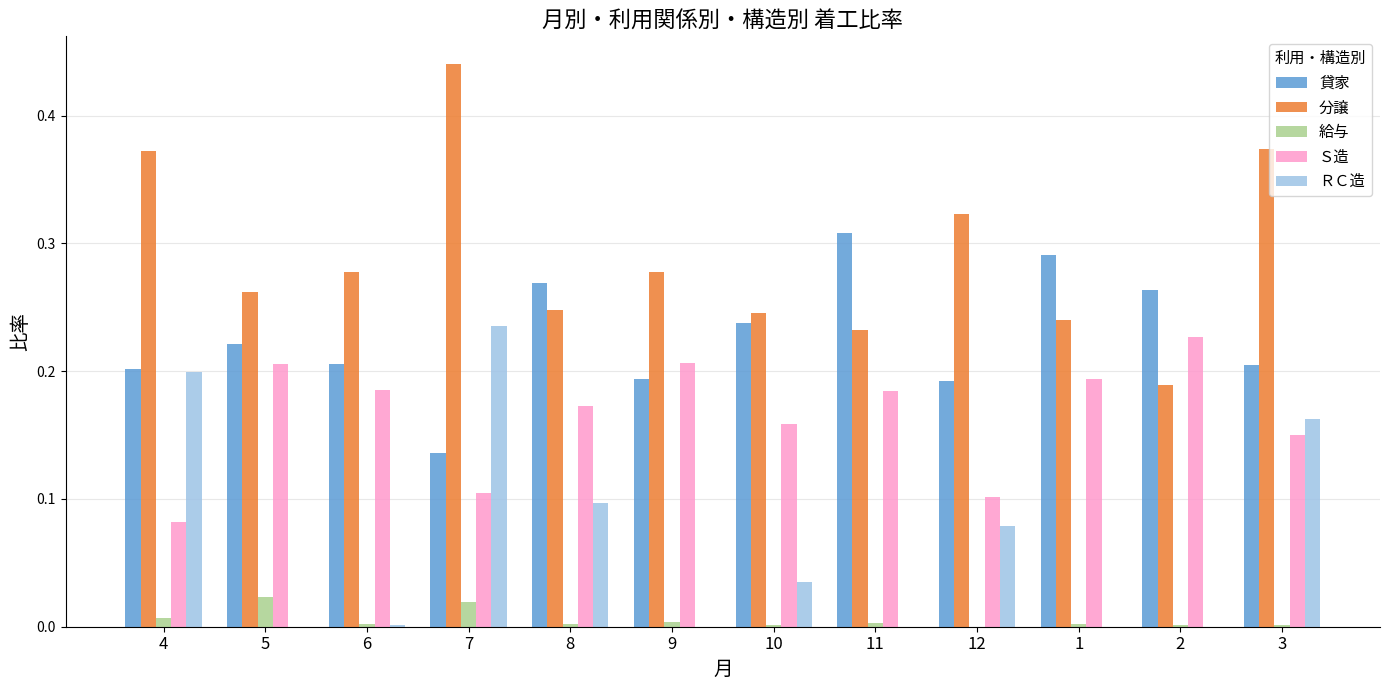

What is the sum of all 分譲 values?

3.5